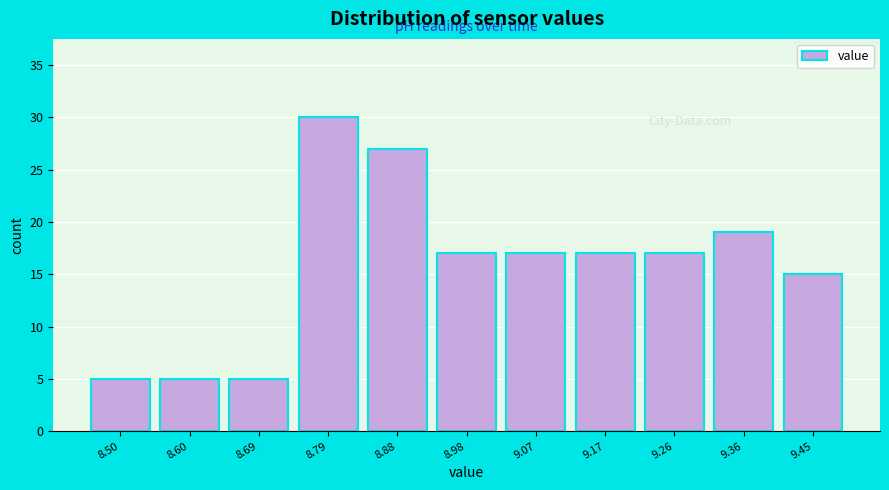

Reading right to left, transcribe all the data shown in this chart.

15	19	17	17	17	17	27	30	5	5	5